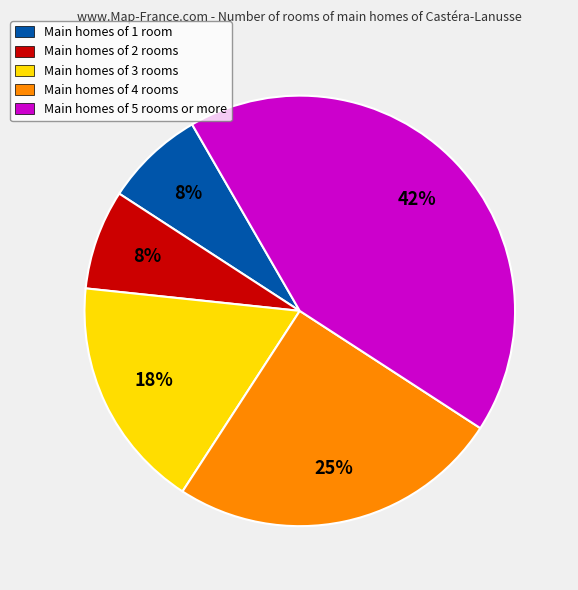

To the nearest percent, what percentage of the pie is Main homes of 3 rooms?

18%